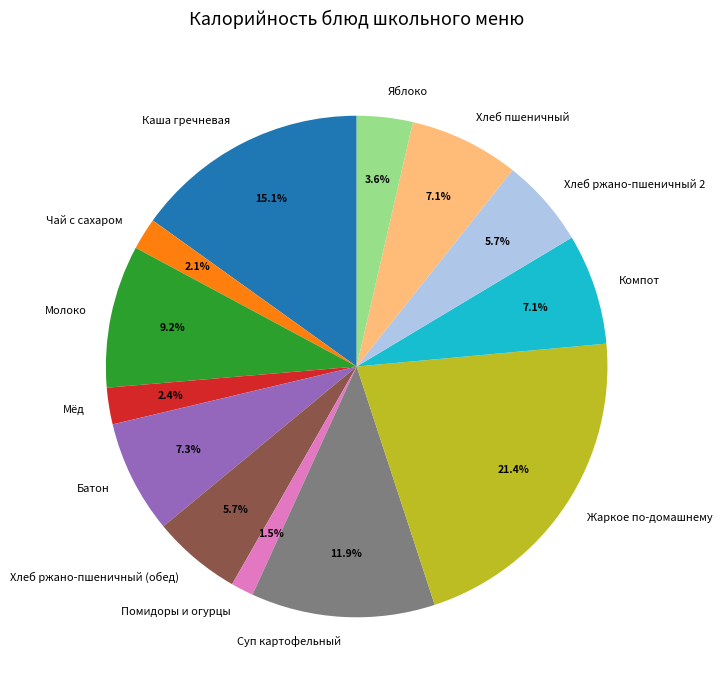

What is the ratio of the value at Хлеб ржано-пшеничный (обед) to the value at Хлеб ржано-пшеничный 2?

1.0